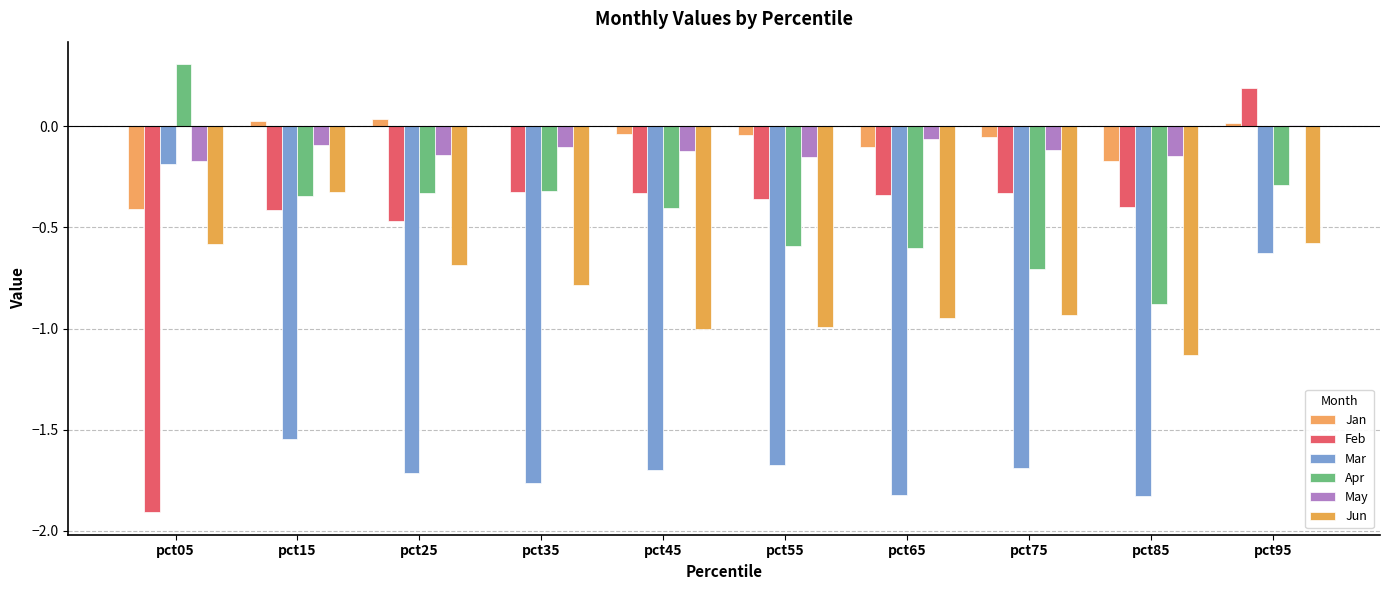

Count the number of categories in the chart.

10